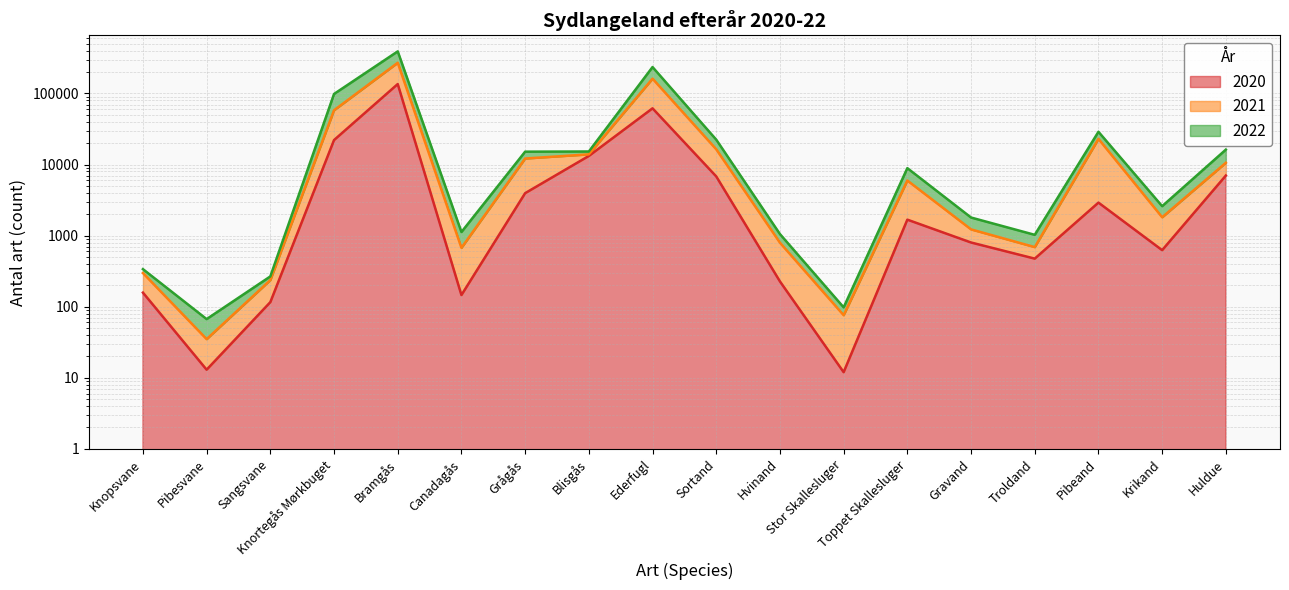

At which label is 2021 closest to 195742?

Ederfugl